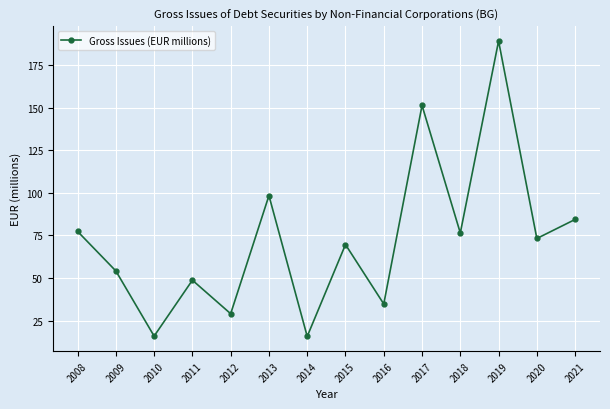

How many categories are shown in the chart?

14